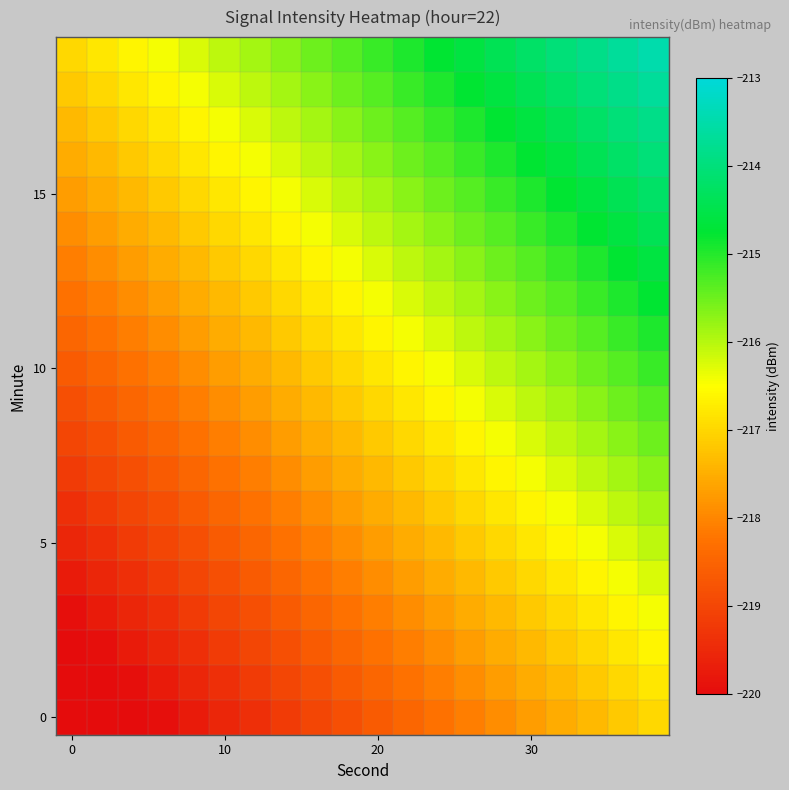

How many series are shown in this chart?

20